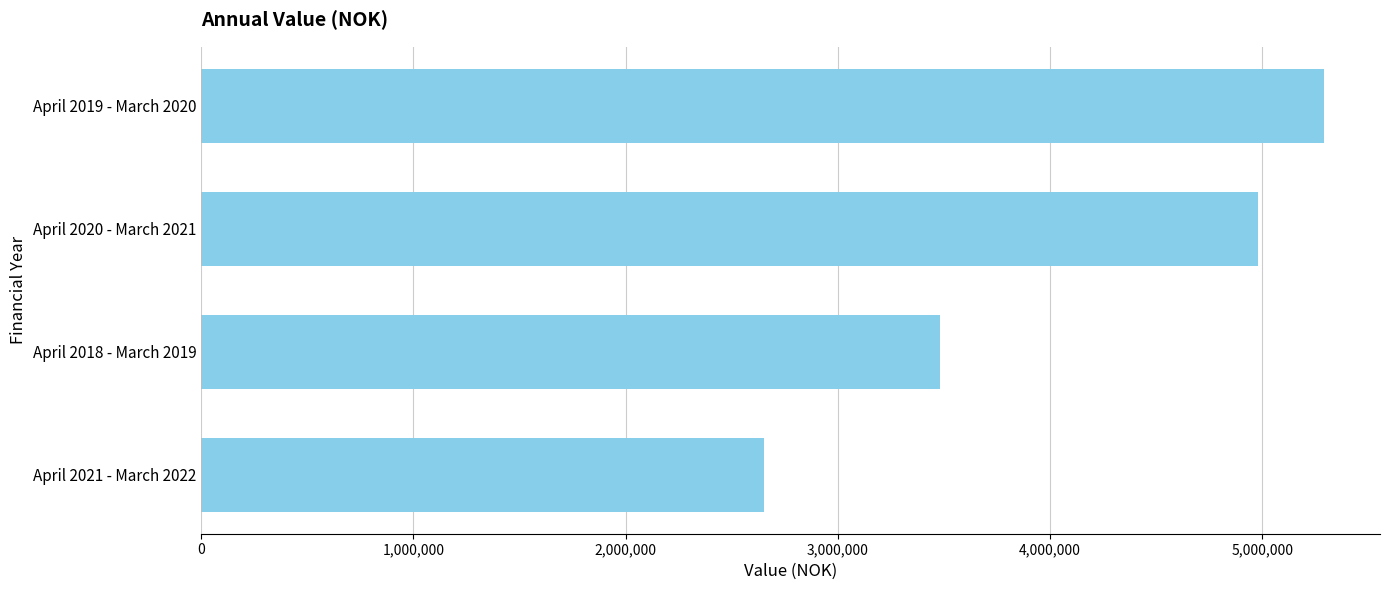

Approximately how many times larger is the value at April 2020 - March 2021 compared to April 2018 - March 2019?

1.4